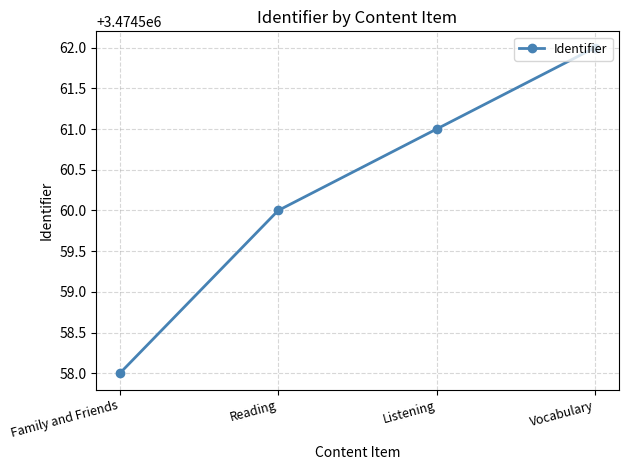

Reading right to left, list all the values displayed in this chart.

3474562	3474561	3474560	3474558